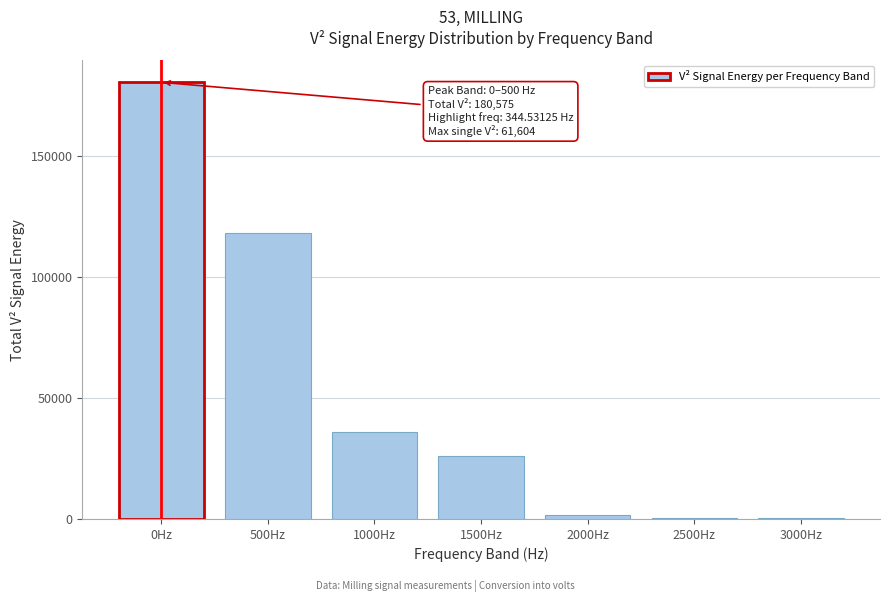

Between 1500Hz and 0Hz, which is larger?

0Hz